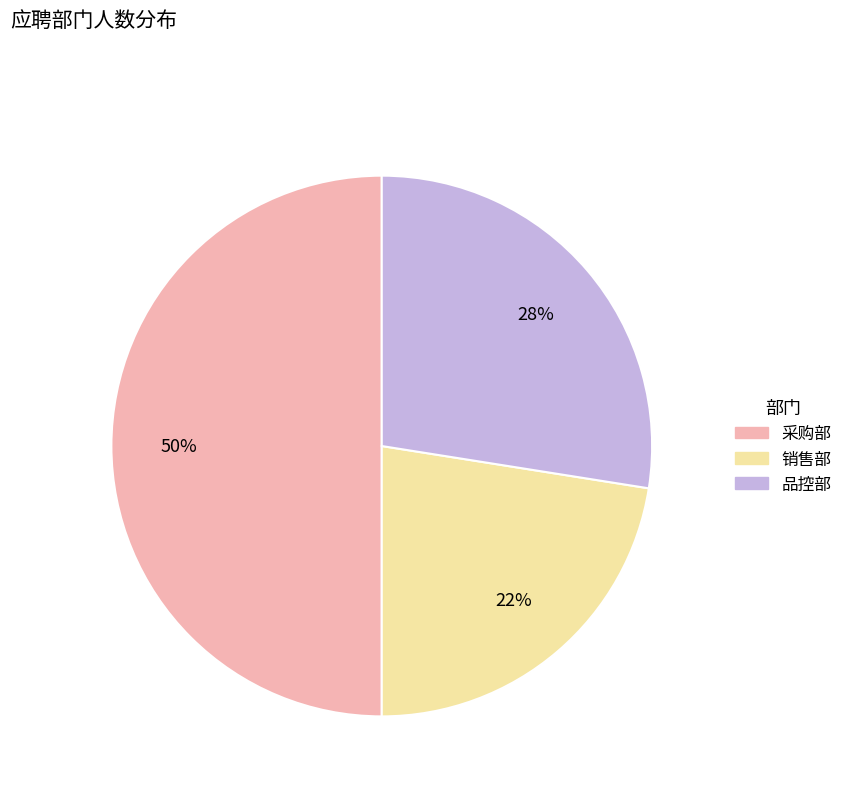

What is the ratio of the value at 销售部 to the value at 品控部?

0.8